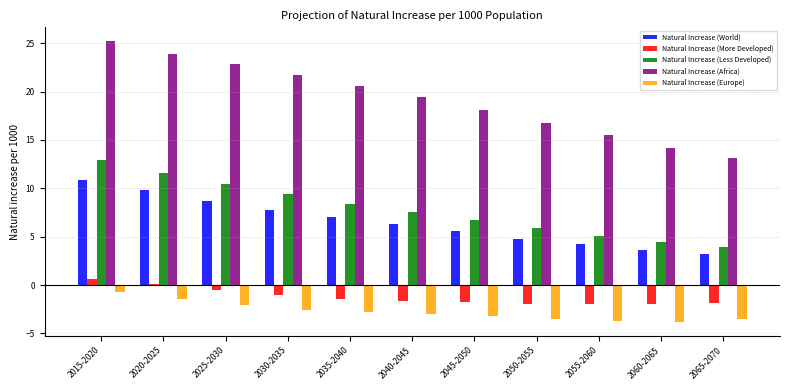

At which label does Natural Increase (Africa) reach its minimum?

2065-2070